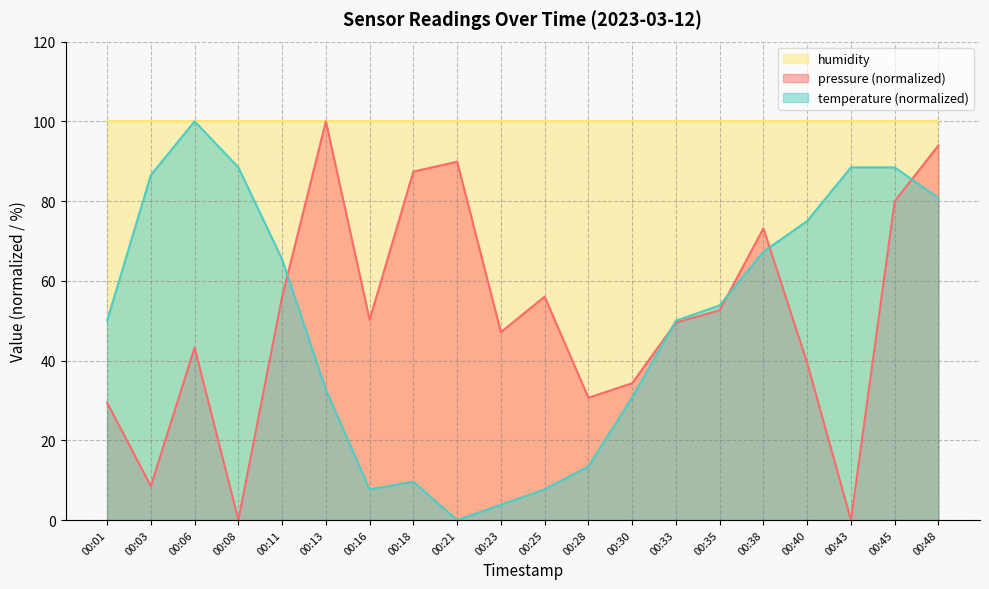

Between which two adjacent categories do temperature and pressure first intersect?

00:11 and 00:13